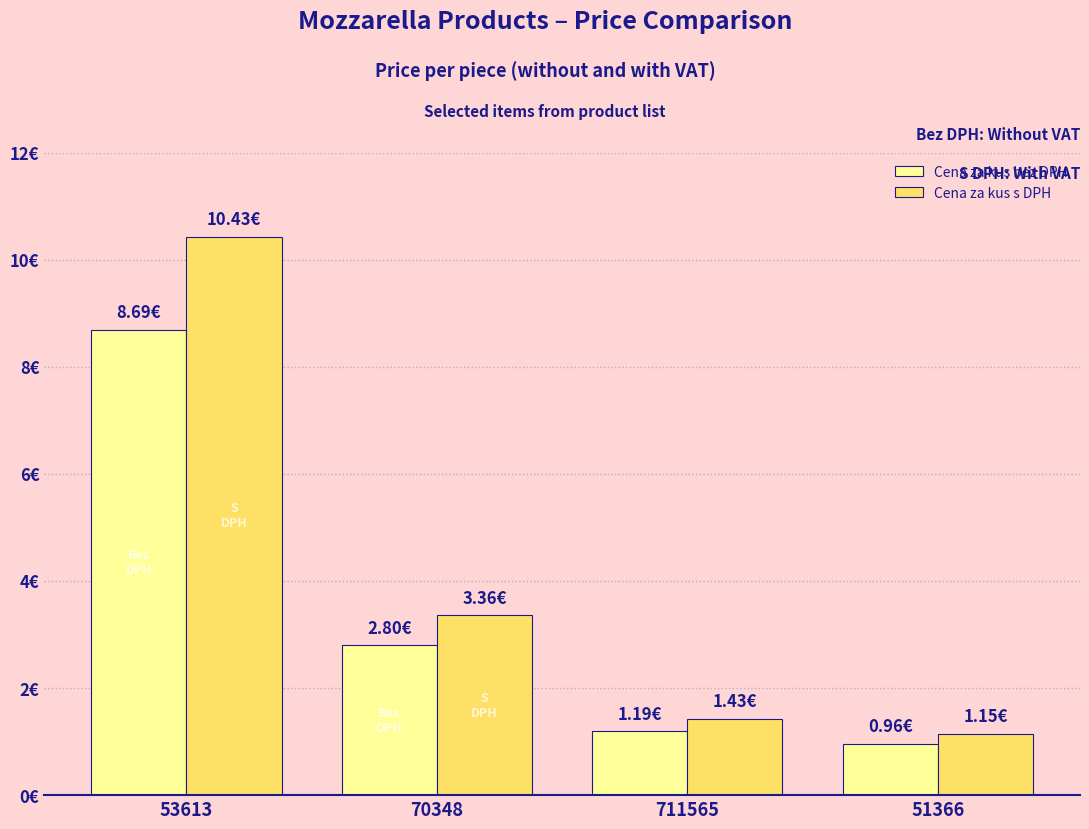

List the series in order of their overall mean, highest first.

Cena za kus s DPH, Cena za kus bez DPH